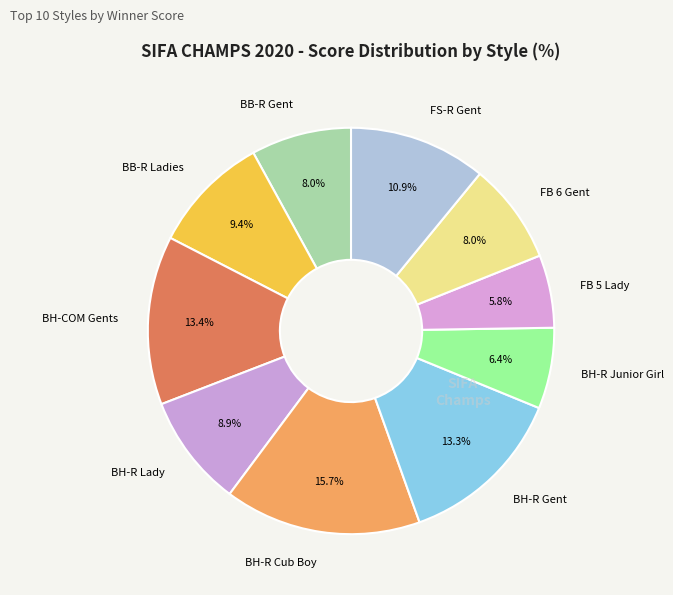

To the nearest percent, what is the difference between the largest and smallest slice percentages?

10%